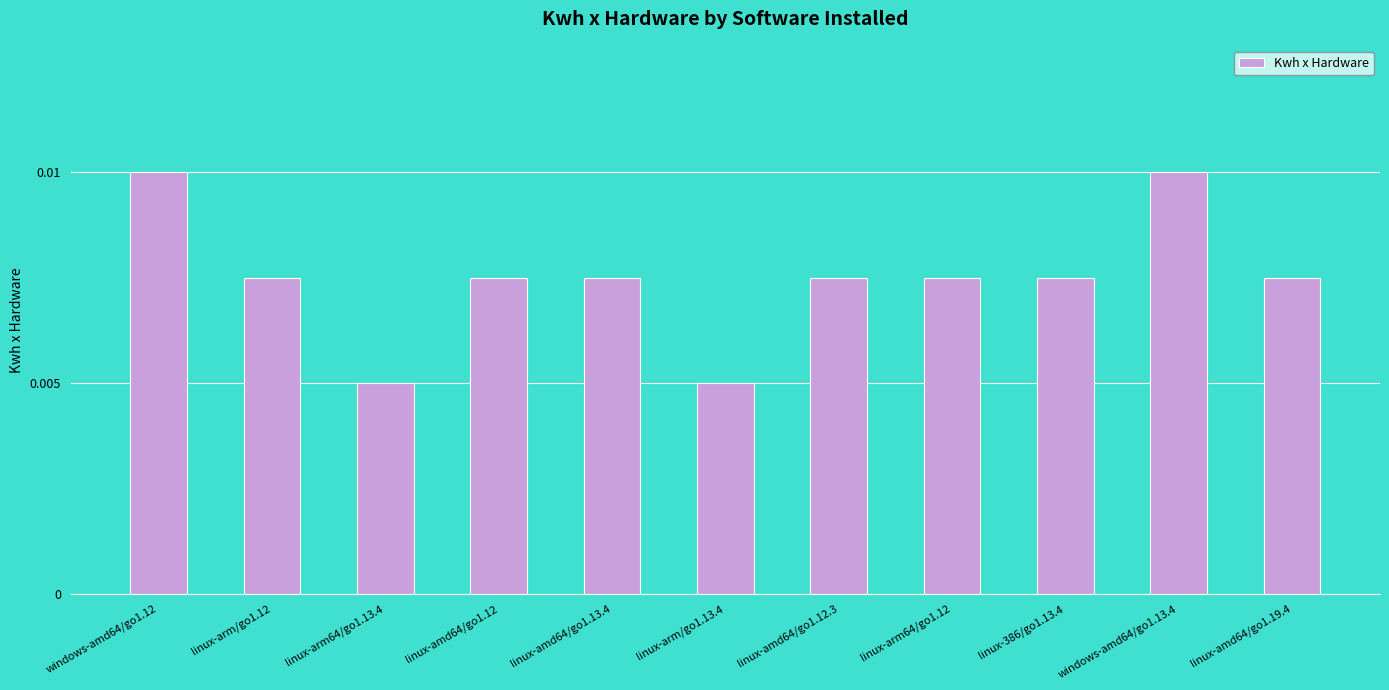

What is the label of the 2nd bar from the right?

windows-amd64/go1.13.4